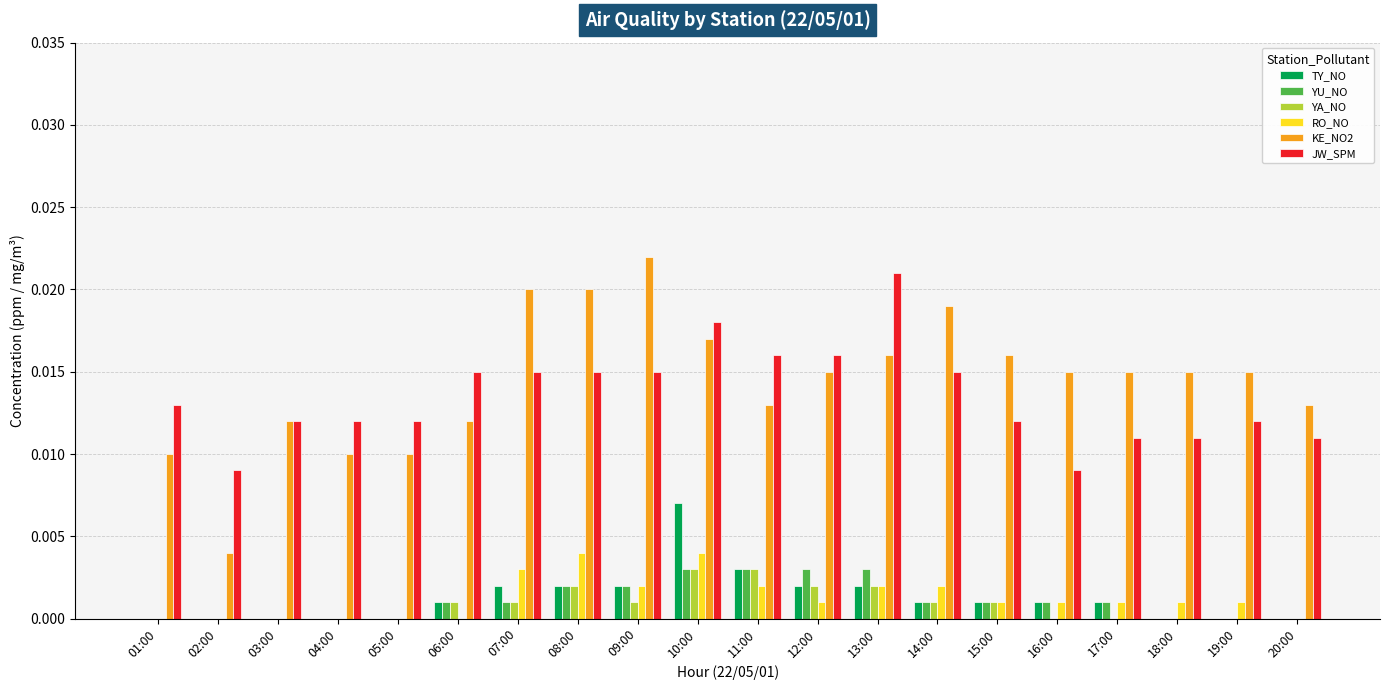

True or false: RO_NO has a value of 0.0 at 12:00.

True